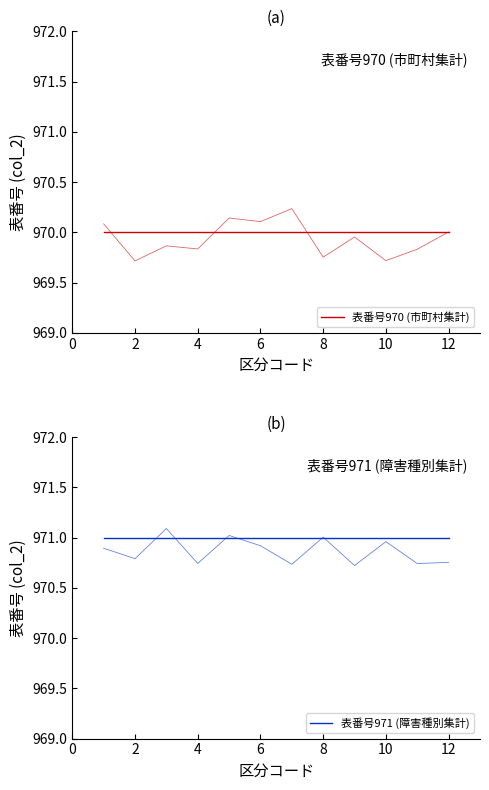

True or false: 表番号970 (市町村集計) and 表番号971 (障害種別集計) cross at least once.

False